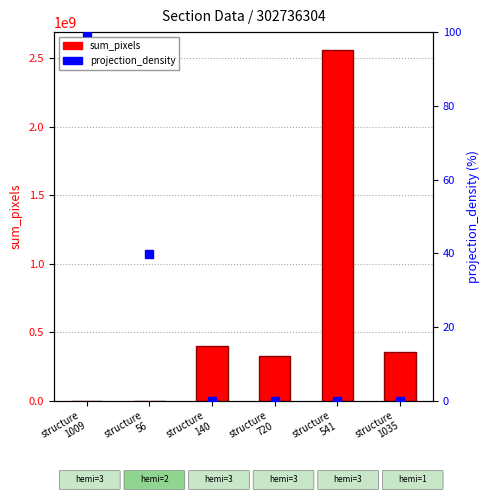

Which series has the largest Y range (max minus min)?

sum_pixels